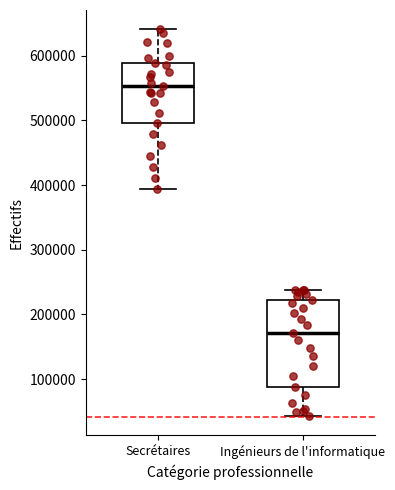

Where does the upper whisker of the box for Secrétaires end on the y-axis? The values are not printed on the chart, so give them approximately, as read against the axis.

640000